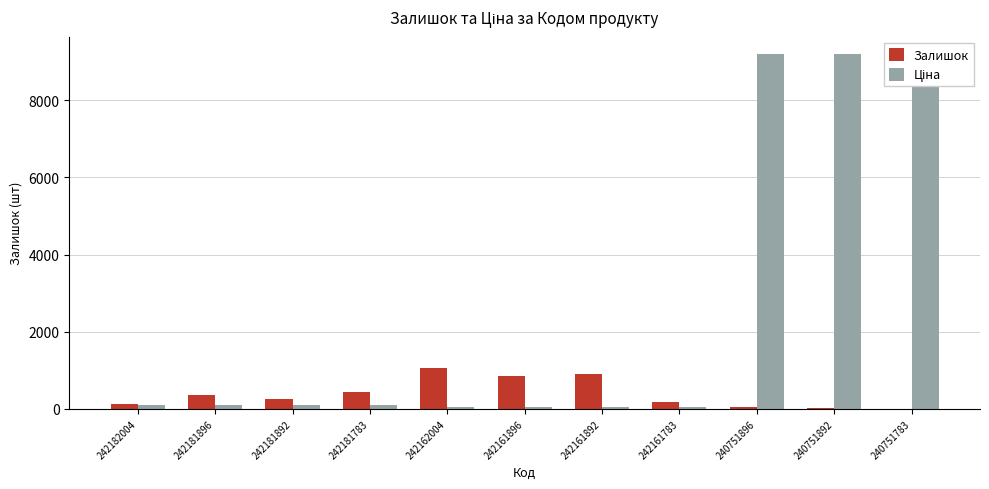

Rank the categories by Ціна value from lowest to highest.

242162004, 242161896, 242161892, 242161783, 242182004, 242181896, 242181892, 242181783, 240751896, 240751892, 240751783